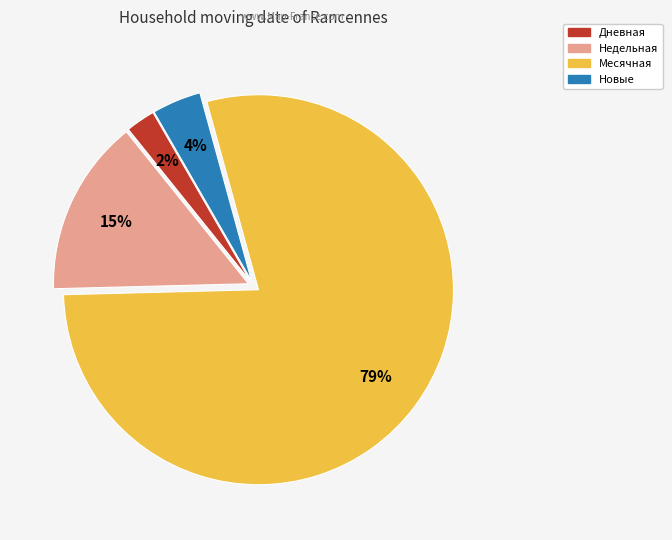

Does any single category account for the majority?

Yes